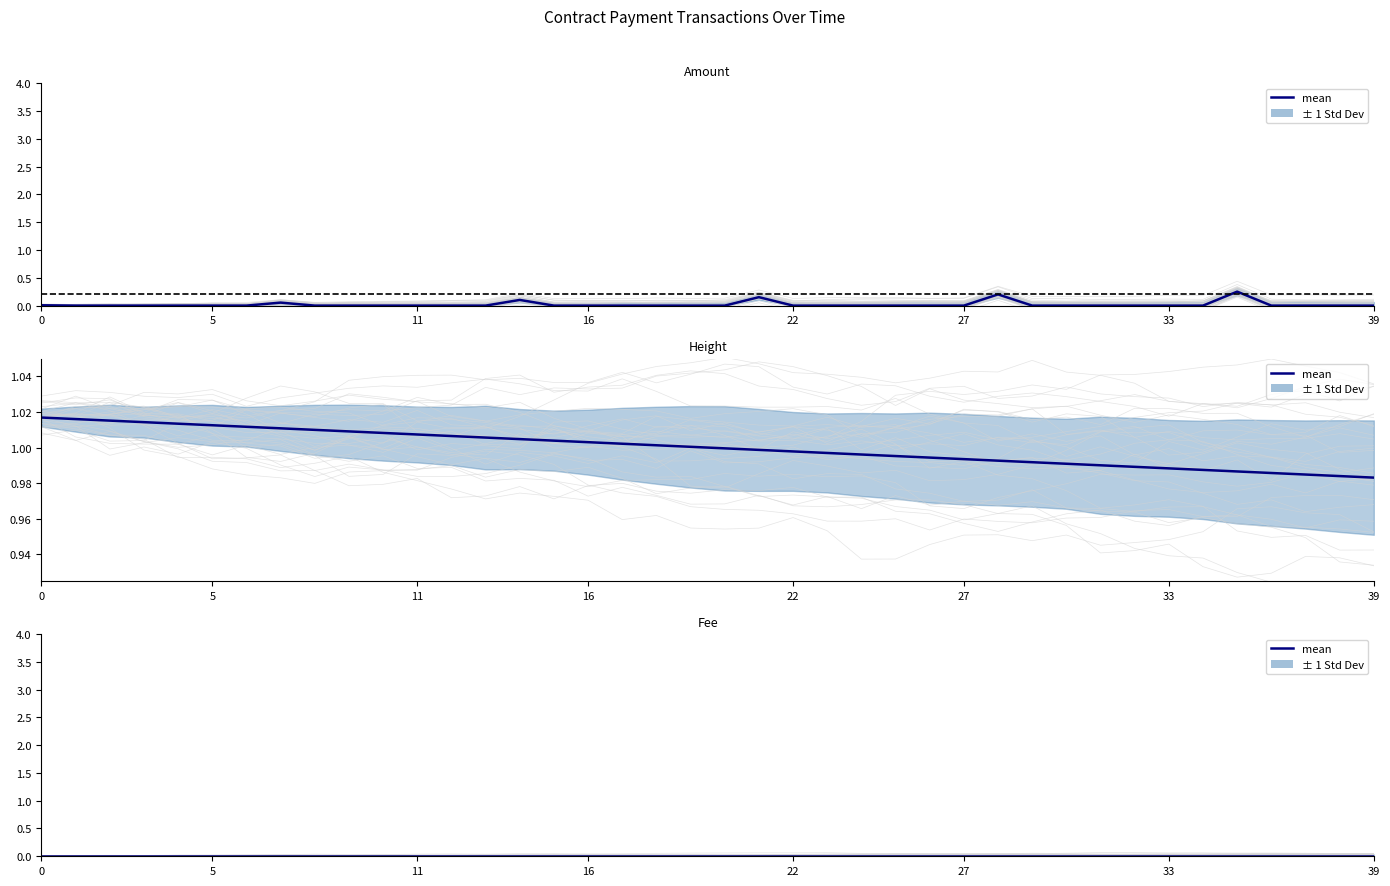

Which has a higher value, 24 or 11?

11